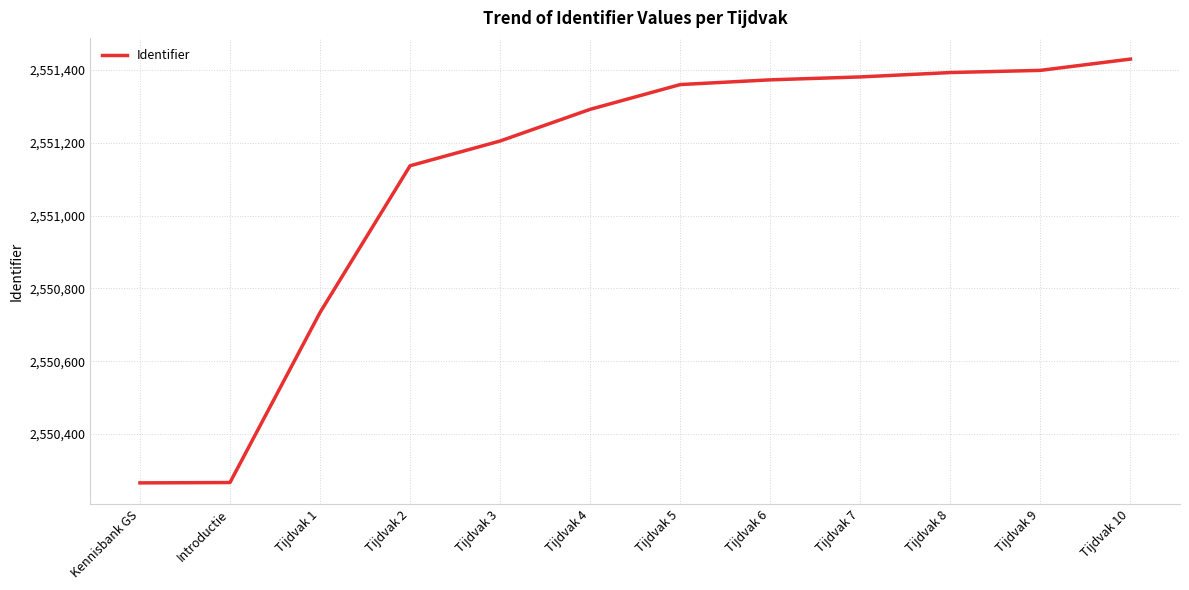

Between Introductie and Tijdvak 8, which is larger?

Tijdvak 8